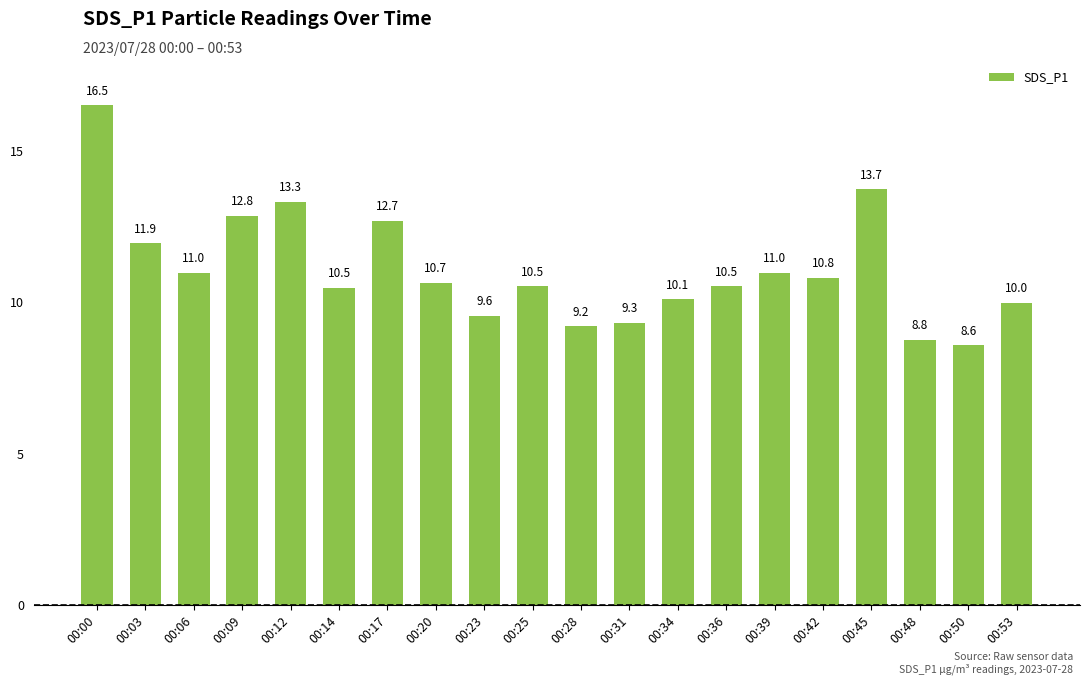

The value at 00:28 is 13.5. True or false?

False